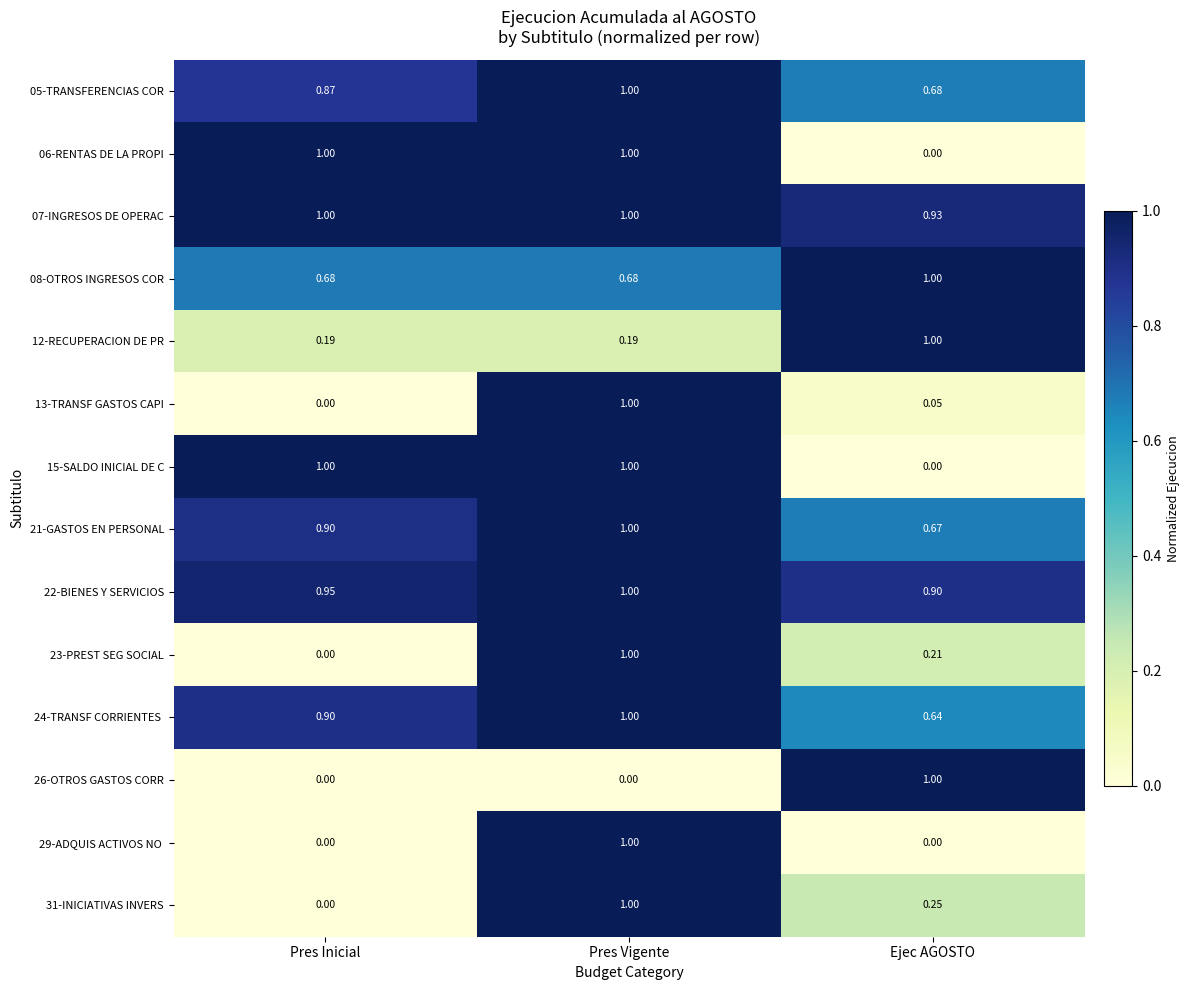

What is the total value across all series at Pres Inicial?

7.5